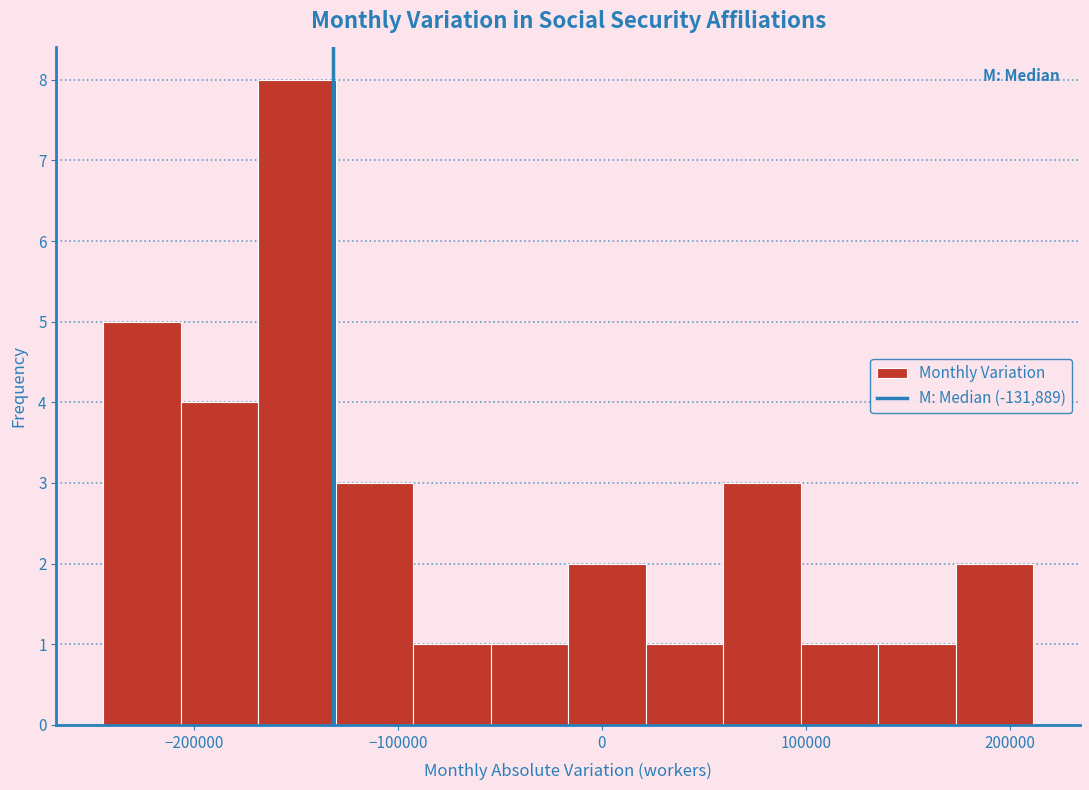

Read against the x-axis, roughly where is the centre of the tallest bar?

-150000